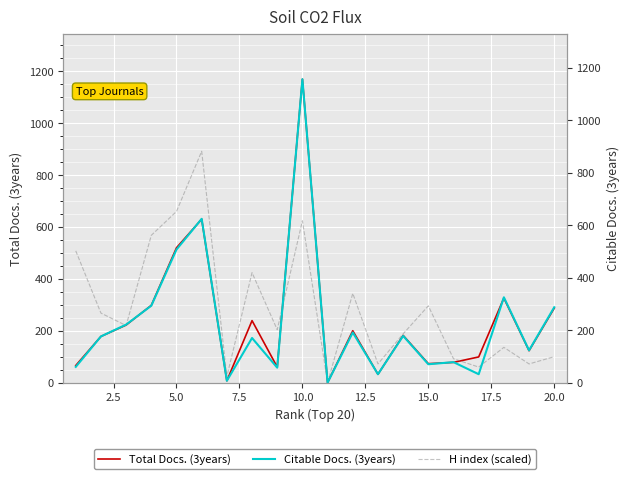

What are all the series names shown in the legend?

Total Docs. (3years), H index (scaled), Citable Docs. (3years)